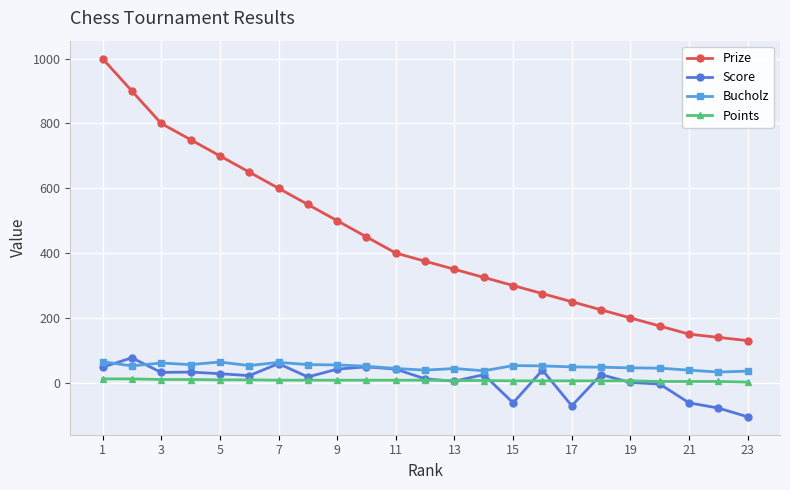

Which series has the widest spread of values?

Prize